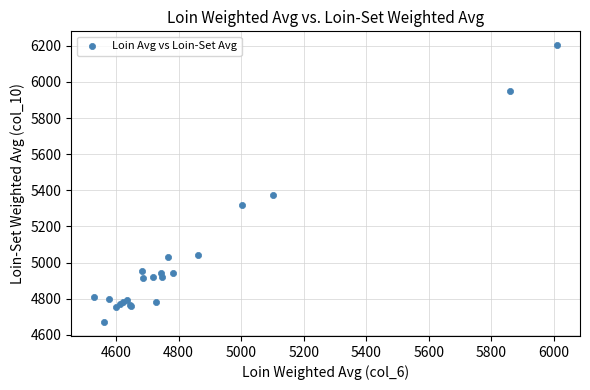

What Y value in the scatter plot is closest to 5437?

5373.0